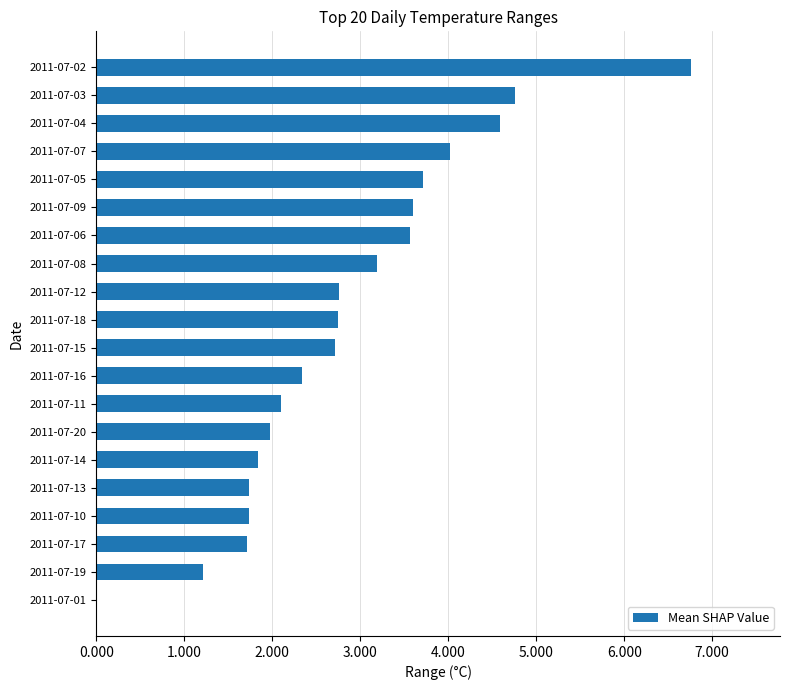

What is the ratio of the value at 2011-07-12 to the value at 2011-07-19?

2.3